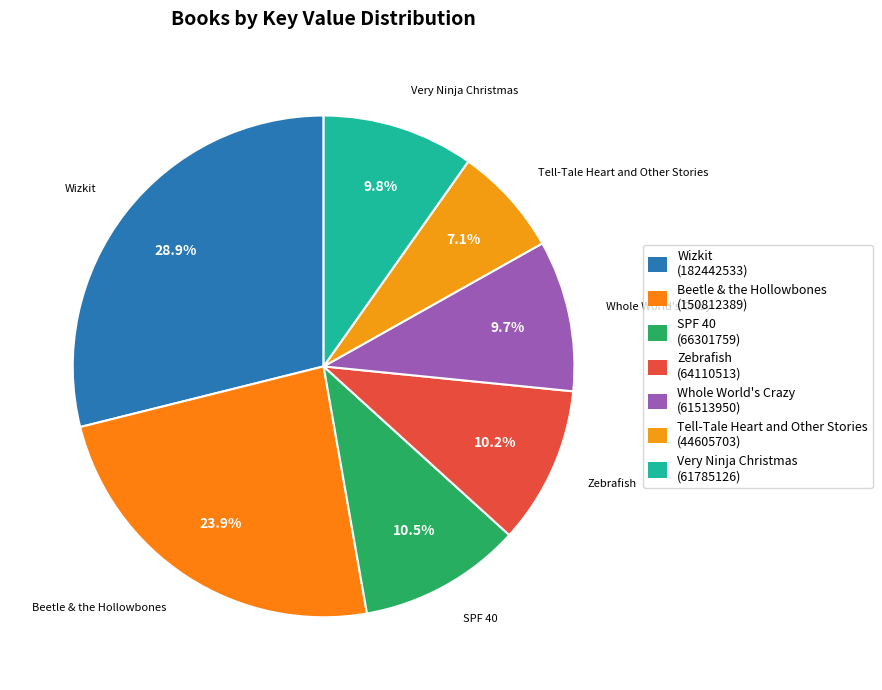

Which category has the smallest portion of the pie?

Tell-Tale Heart and Other Stories